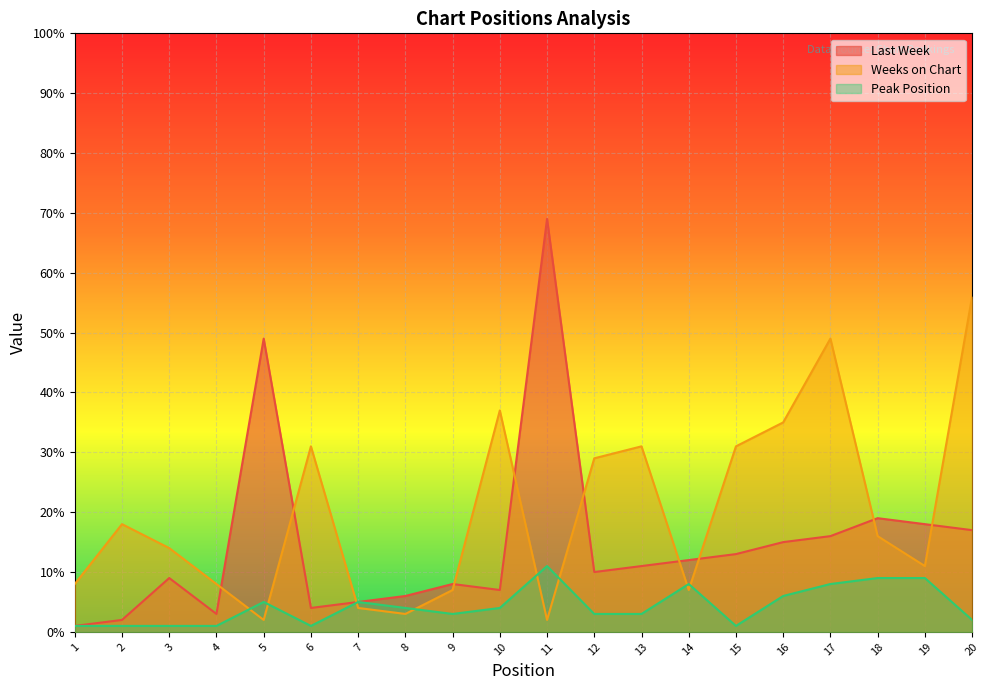

How many data points in Last Week are above 11?

9